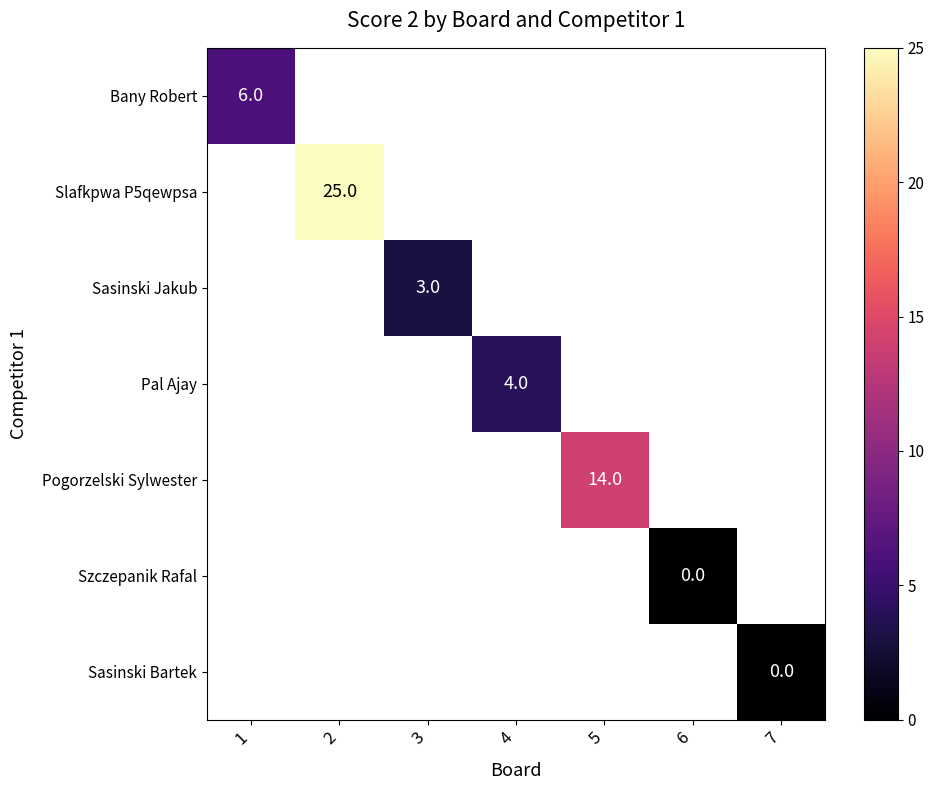

Is it true that Pal Ajay equals 1.6 at 4?

False